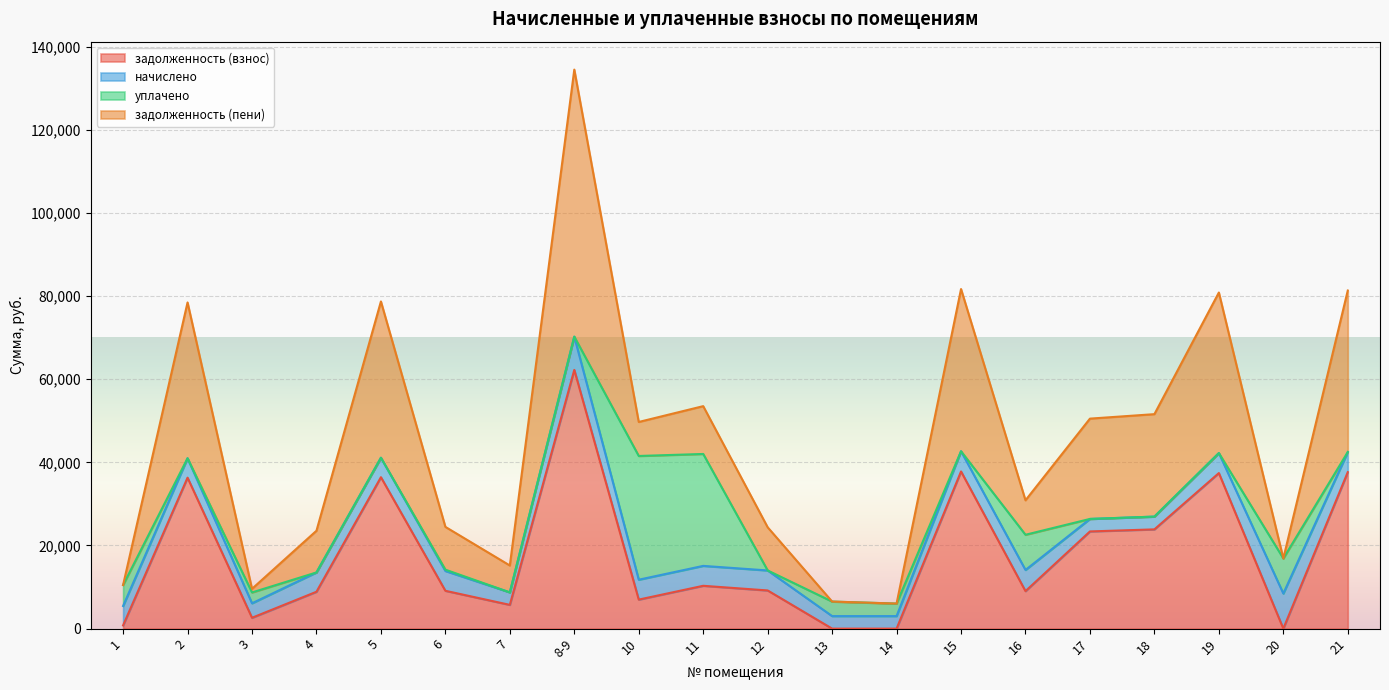

How many values in the задолженность (взнос) series are below 9181?

10